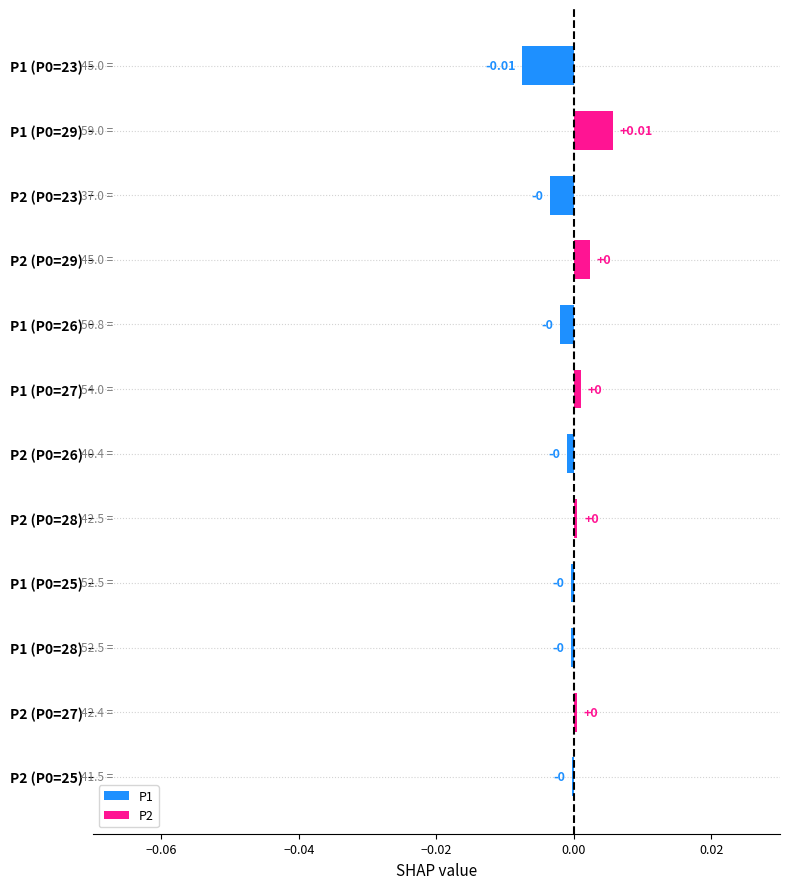

How many data points does each series have?

12